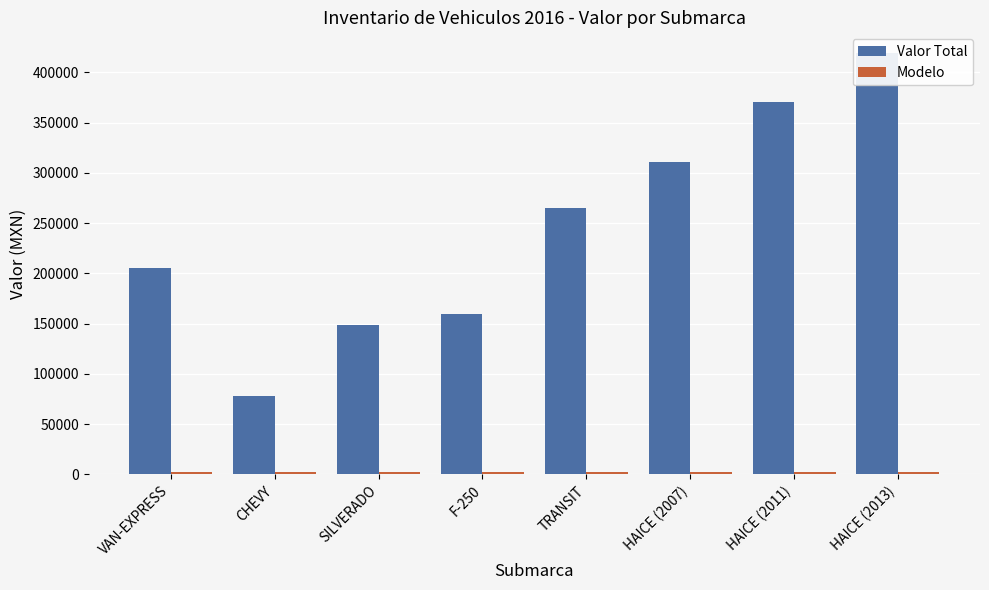

At how many categories does at least one series exceed 53521?

8